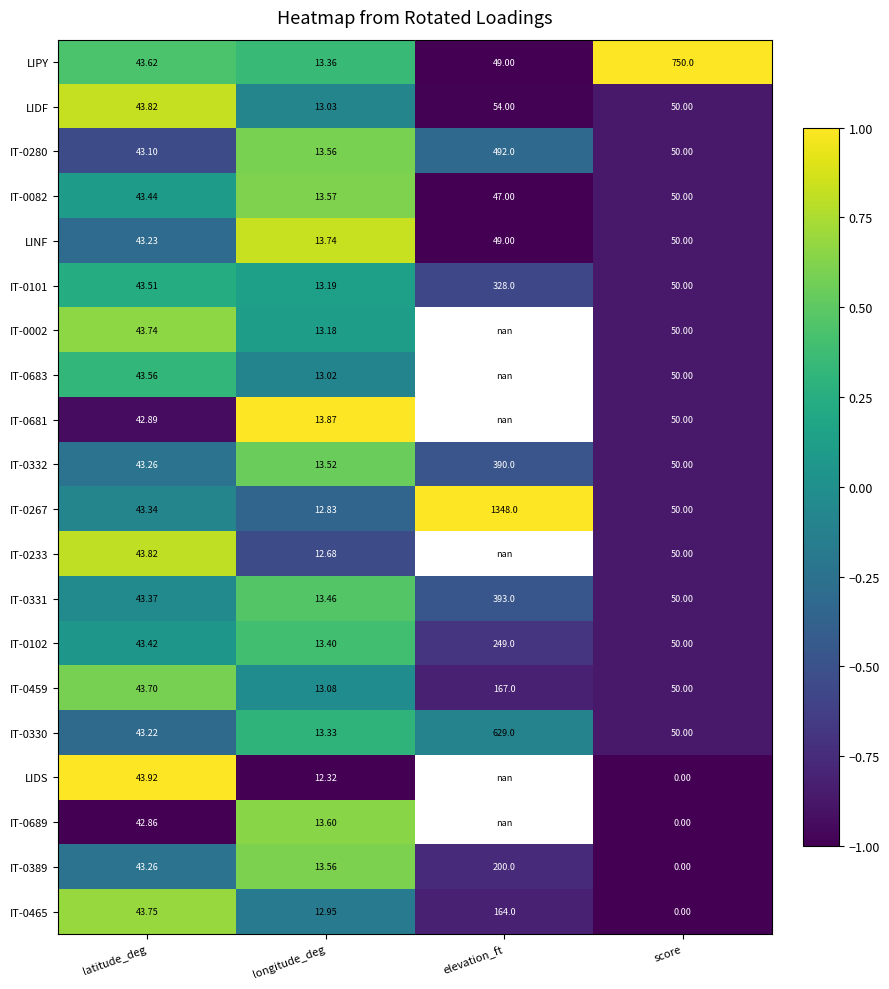

What is the total value across all series at longitude_deg?

4.3